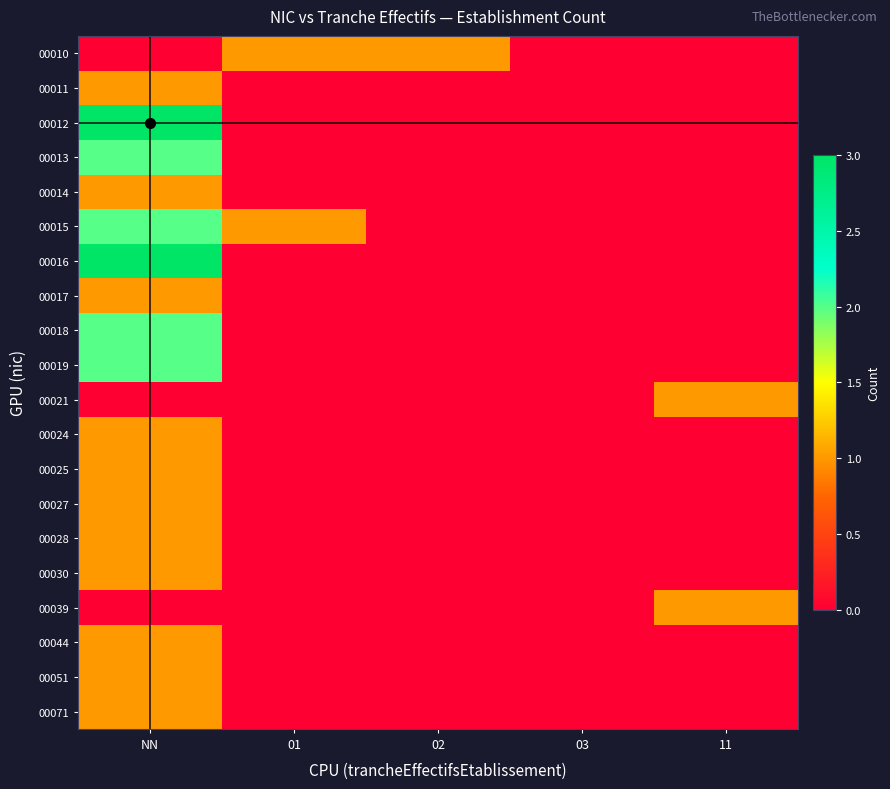

At which category is the sum across all series the highest?

NN